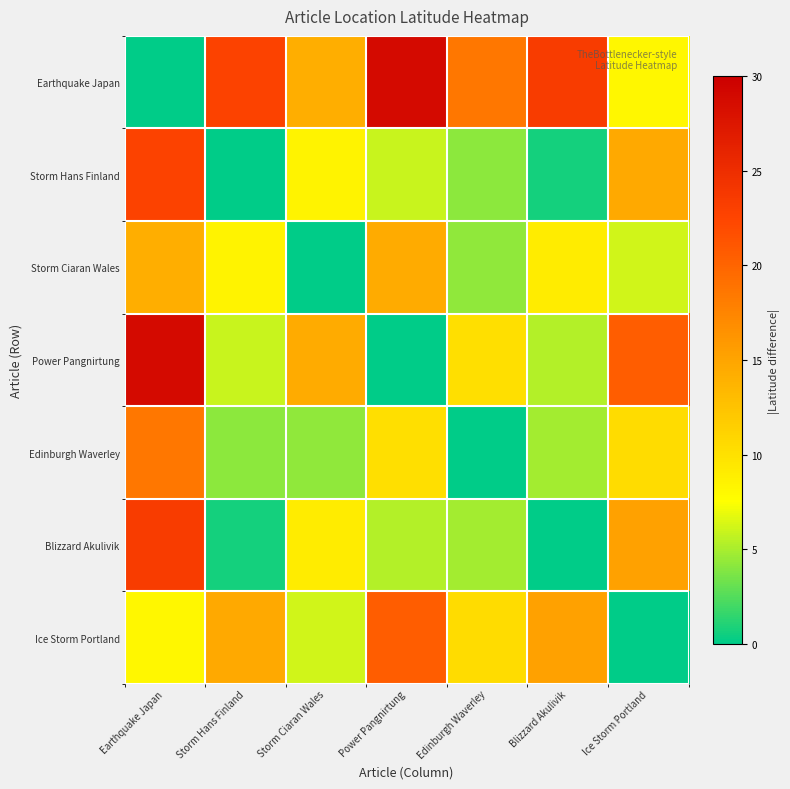

Which category has the lowest value across all series?

Earthquake Japan